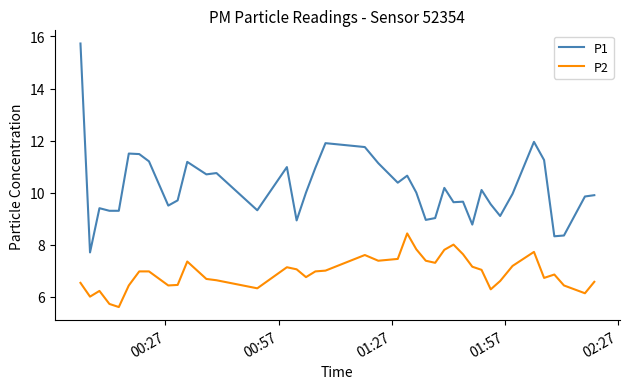

What is the average value of the P1 series?

10.2